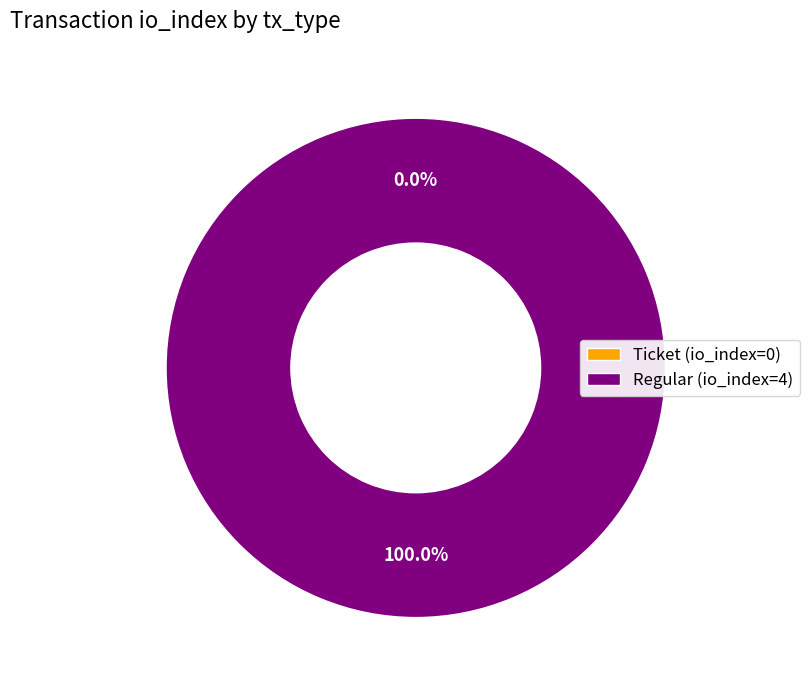

What is the change in value from Ticket to Regular?

+4